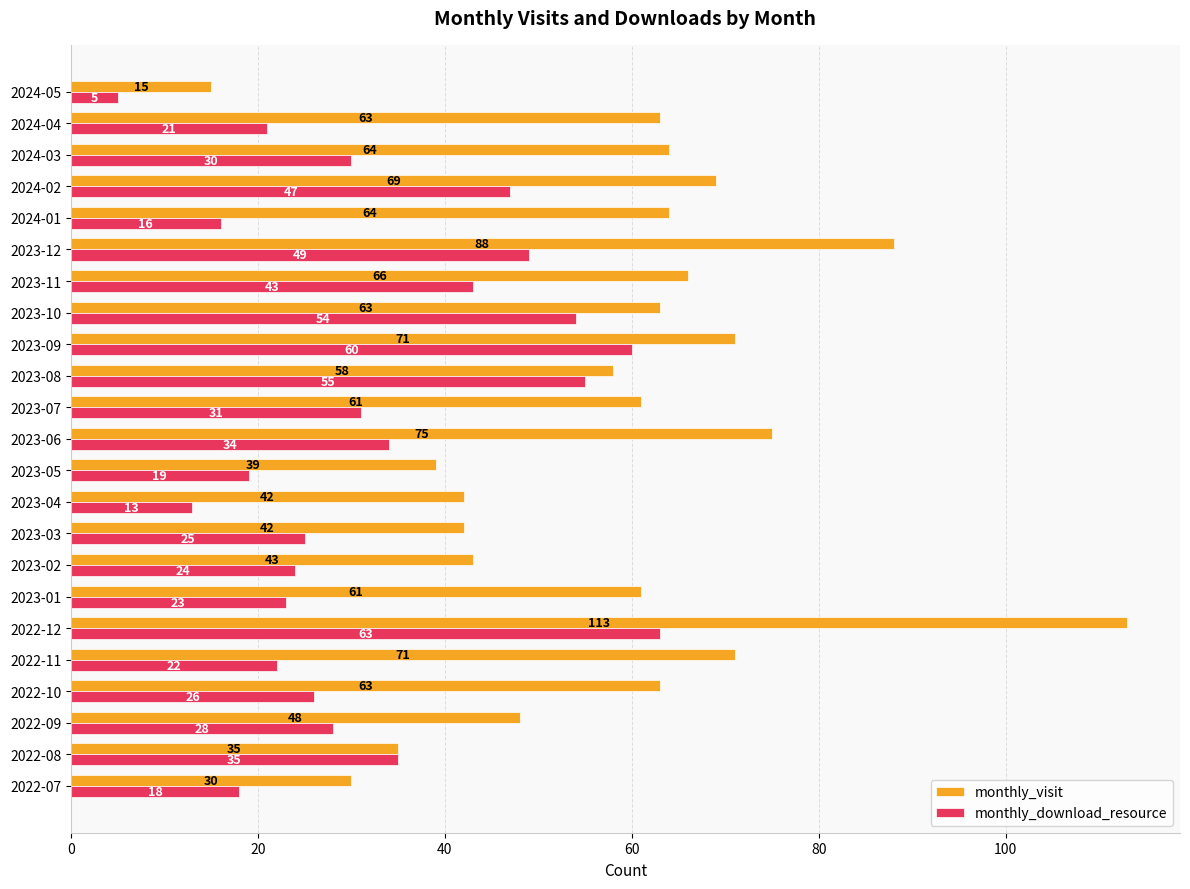

What is the difference between the maximum and minimum values in the monthly_download_resource series?

58